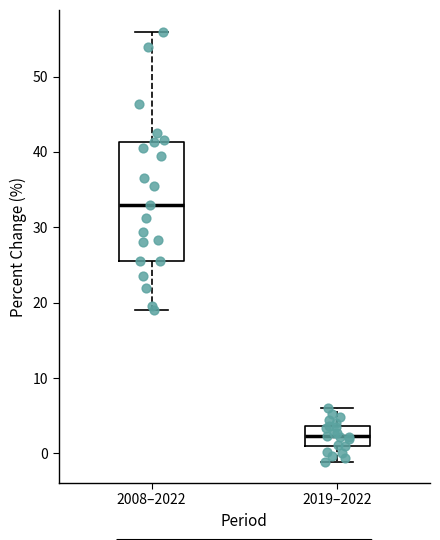

Where is the lower edge of the box for 2008–2022 on the y-axis? The values are not printed on the chart, so give them approximately, as read against the axis.

26